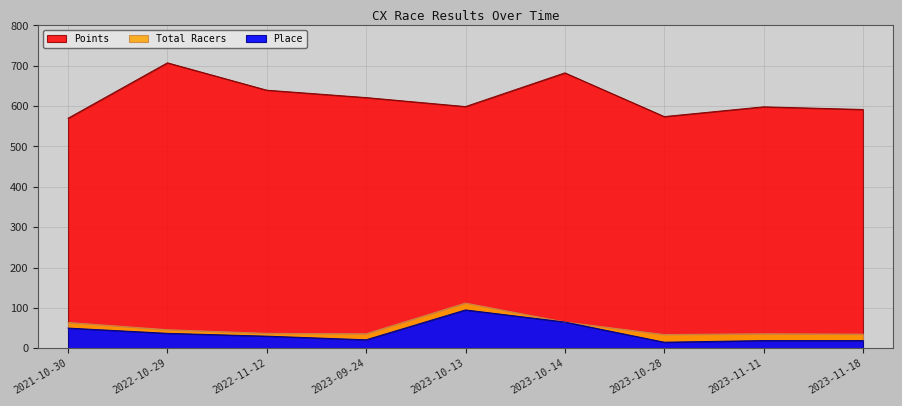

Which series has the largest range (max minus min)?

Points